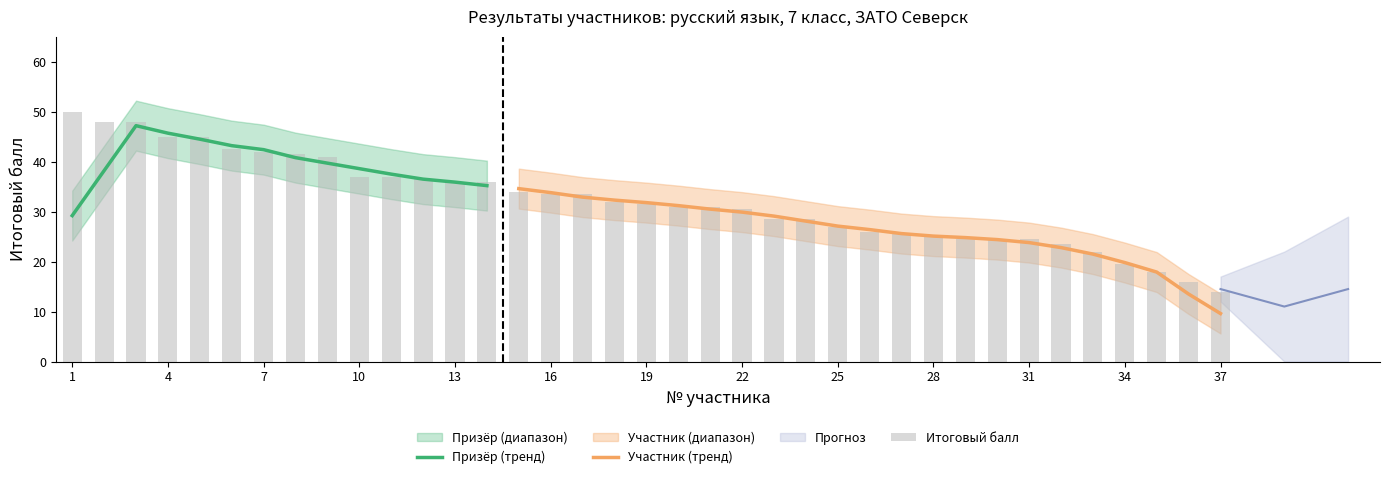

True or false: the data shows 25.5 at 27.

True